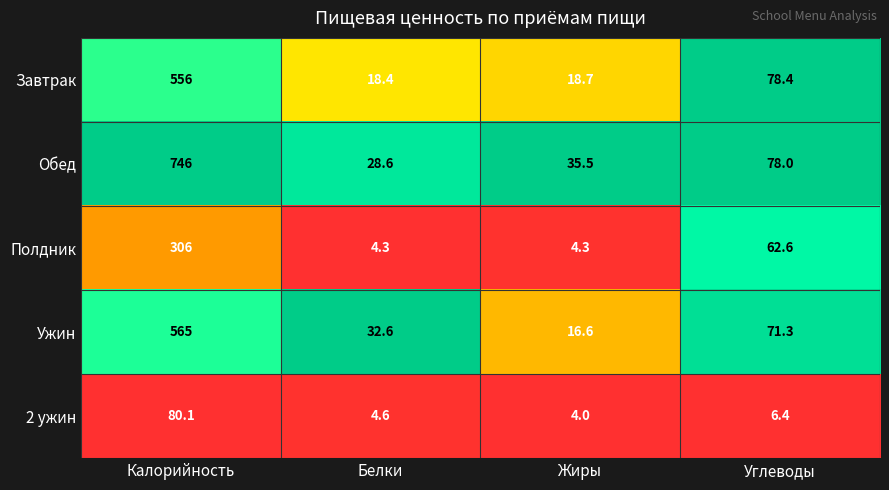

The value of 2 ужин at Углеводы is 6.4. True or false?

True